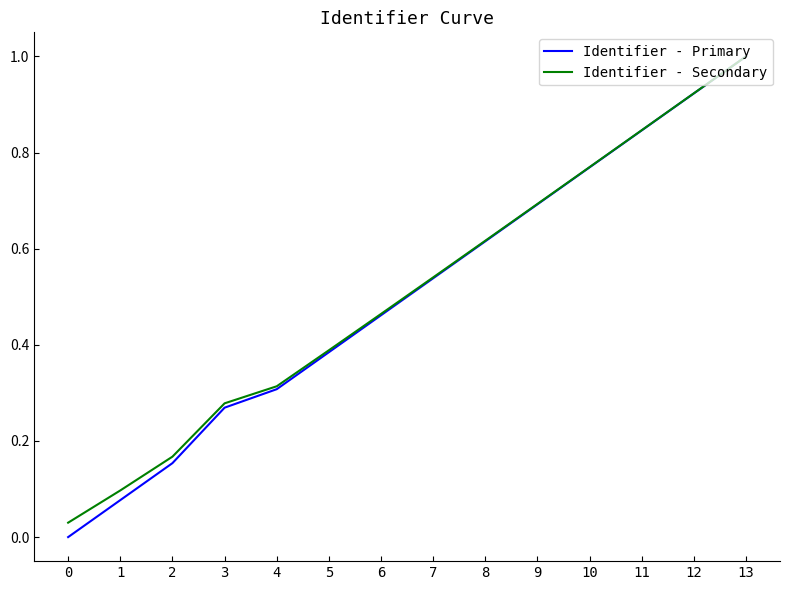

Is the value of Identifier - Secondary at 1 greater than the value of Identifier - Primary at 2?

No